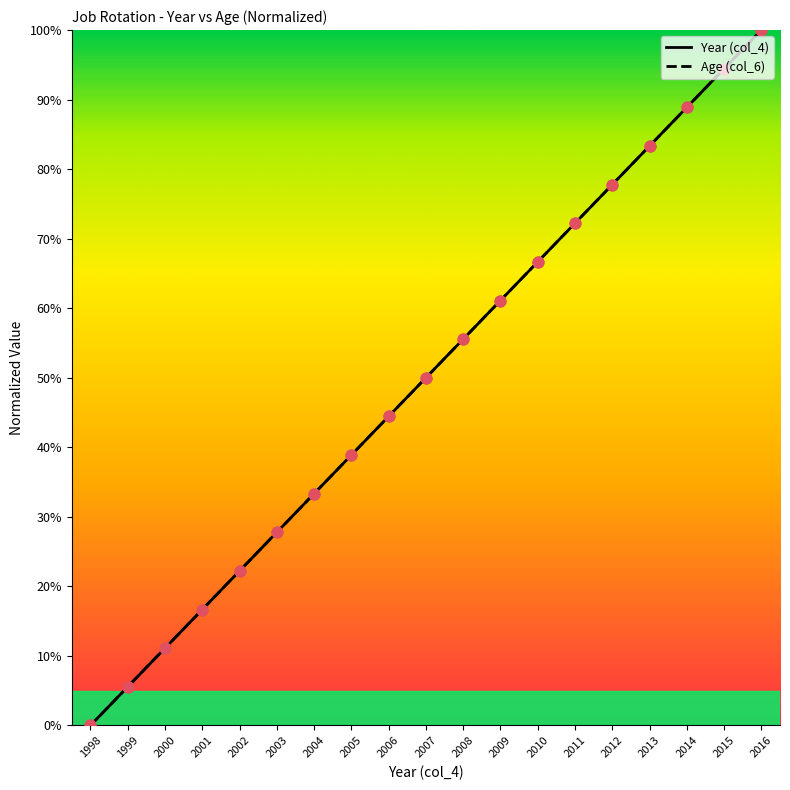

Which series contains the highest Y value?

Year (col_4)